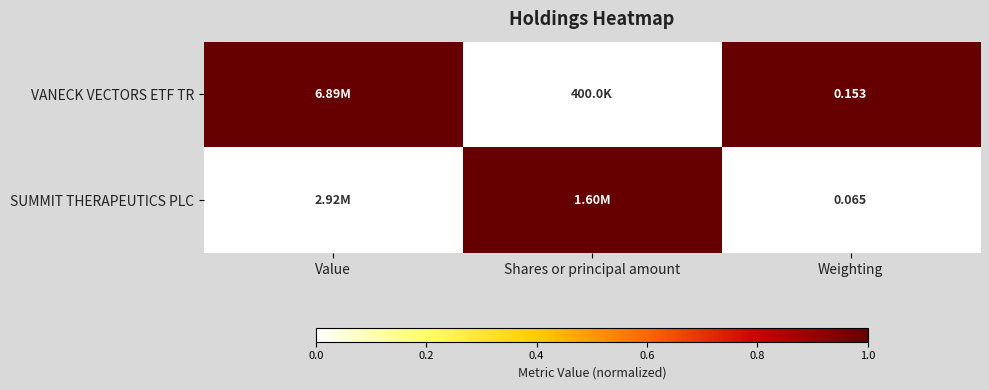

At Weighting, list the series in order from largest to smallest.

VANECK VECTORS ETF TR, SUMMIT THERAPEUTICS PLC